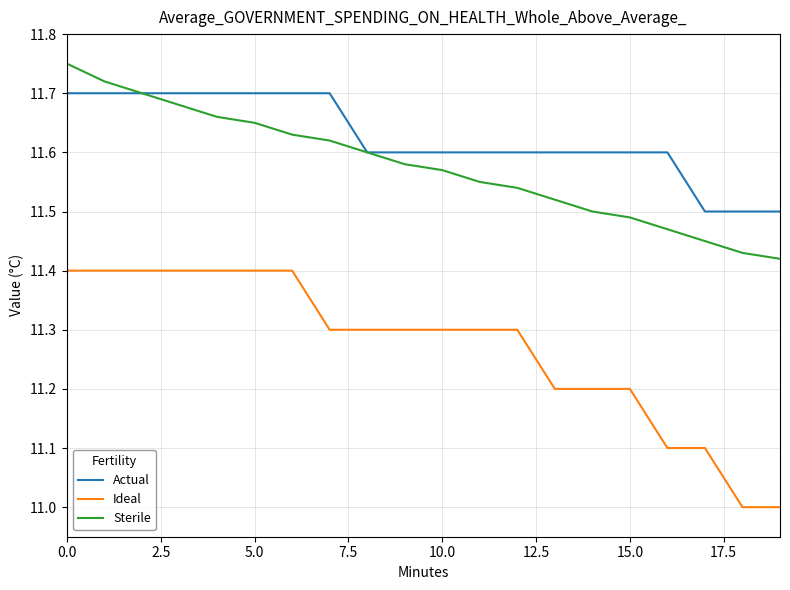

How many lines are shown in the chart?

3